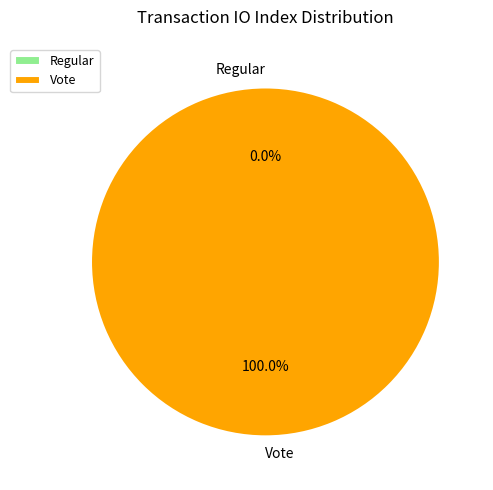

Does Regular represent more than half of the total?

No